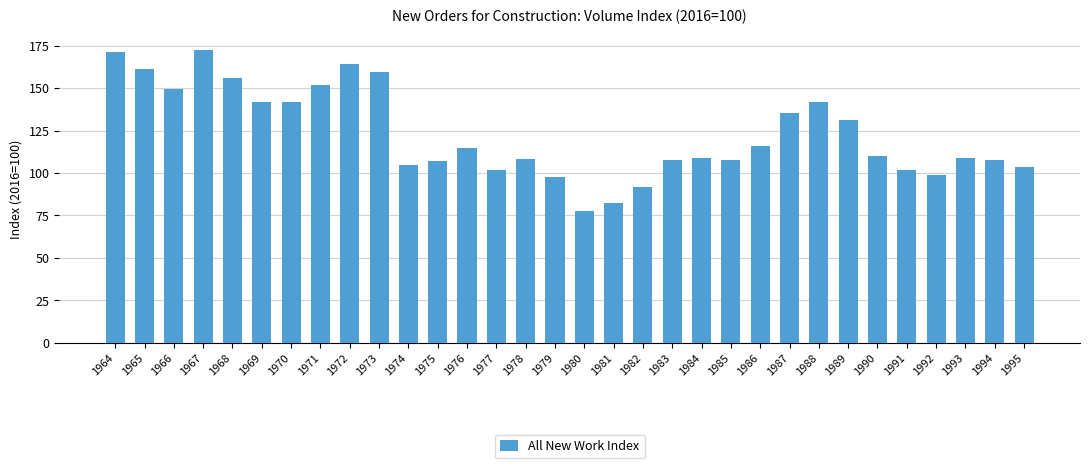

The value at 1979 is 97.8. True or false?

True